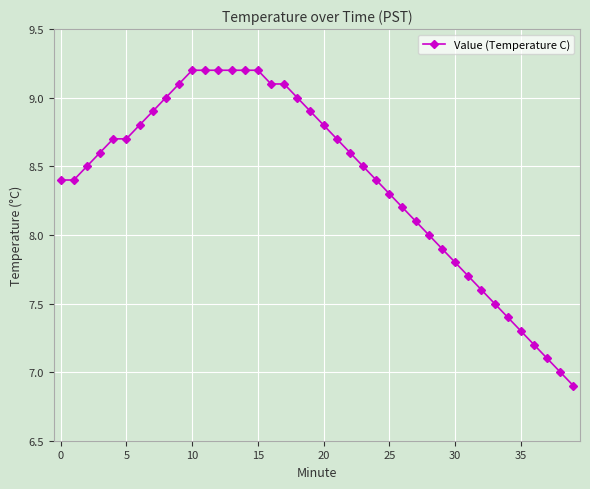

What is the value of the 33rd point from the left?

7.6